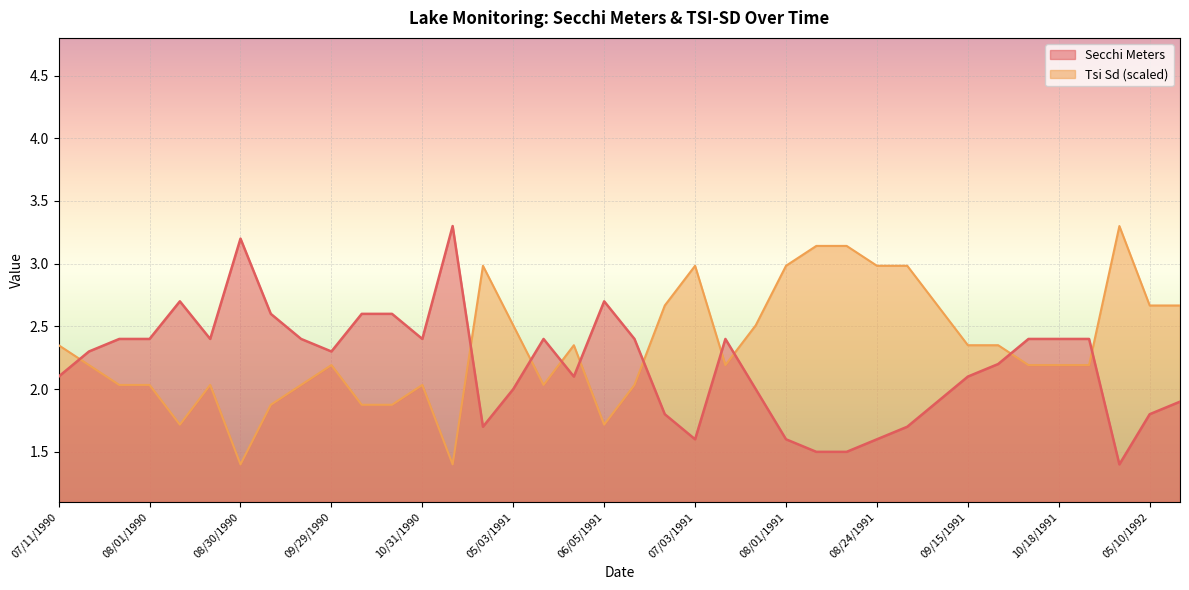

True or false: Tsi Sd has a value of 3.3 at 05/01/1992.

True